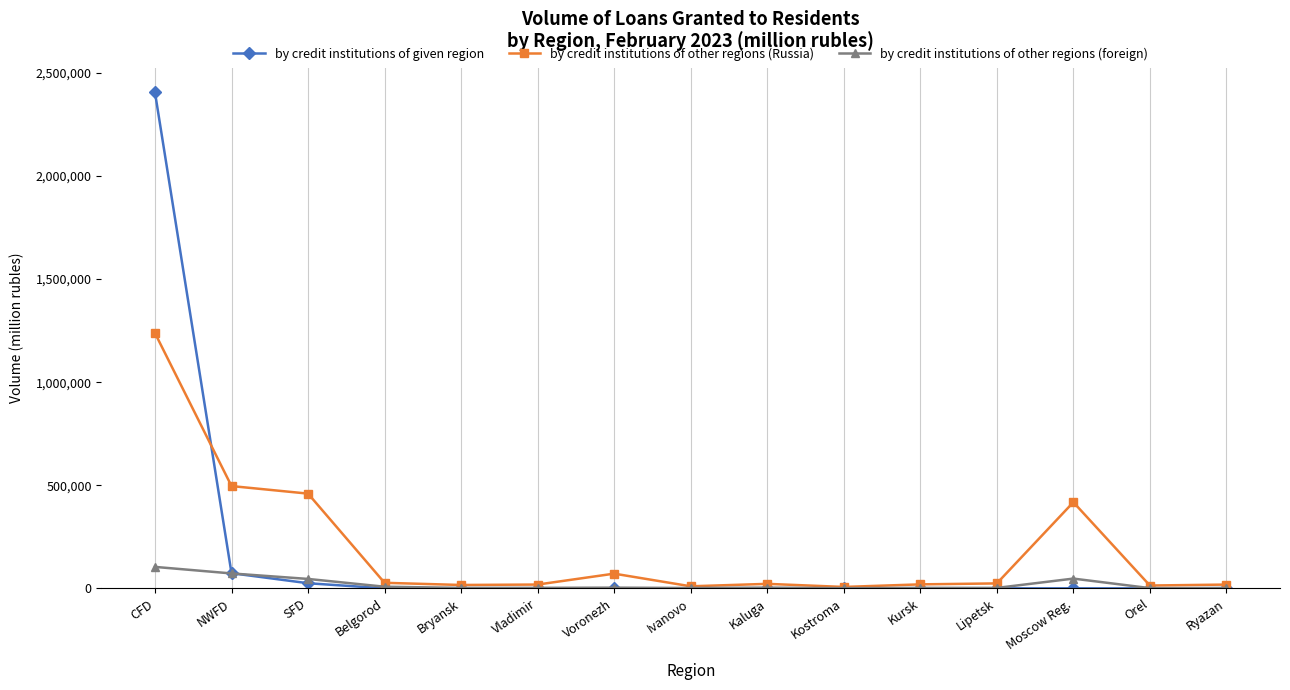

What is the approximate value of by credit institutions of other regions (foreign) at SFD, to the nearest 50?

45700